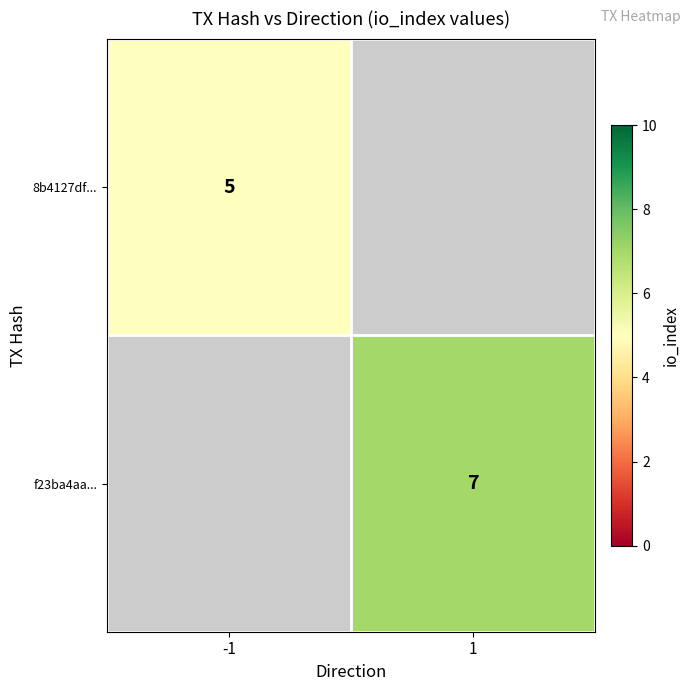

The 8b4127df... series shows 5 at -1. True or false?

True